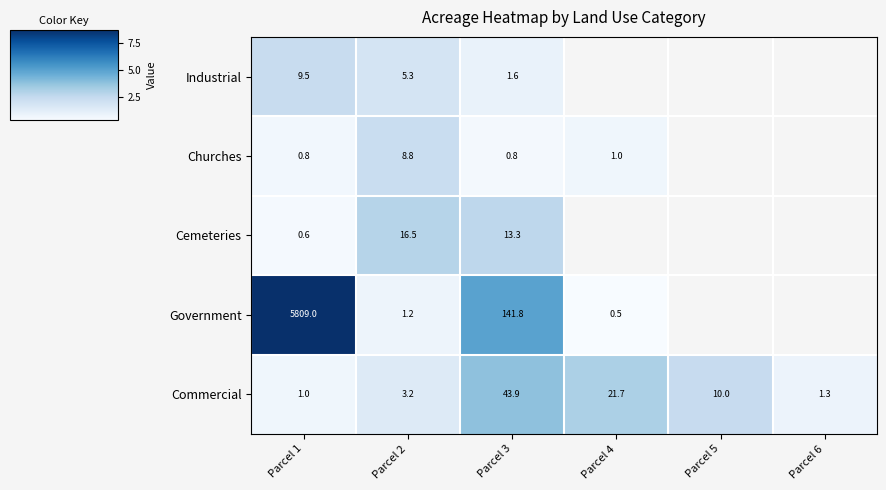

Rank the categories by Commercial value from highest to lowest.

Parcel 3, Parcel 4, Parcel 5, Parcel 2, Parcel 6, Parcel 1